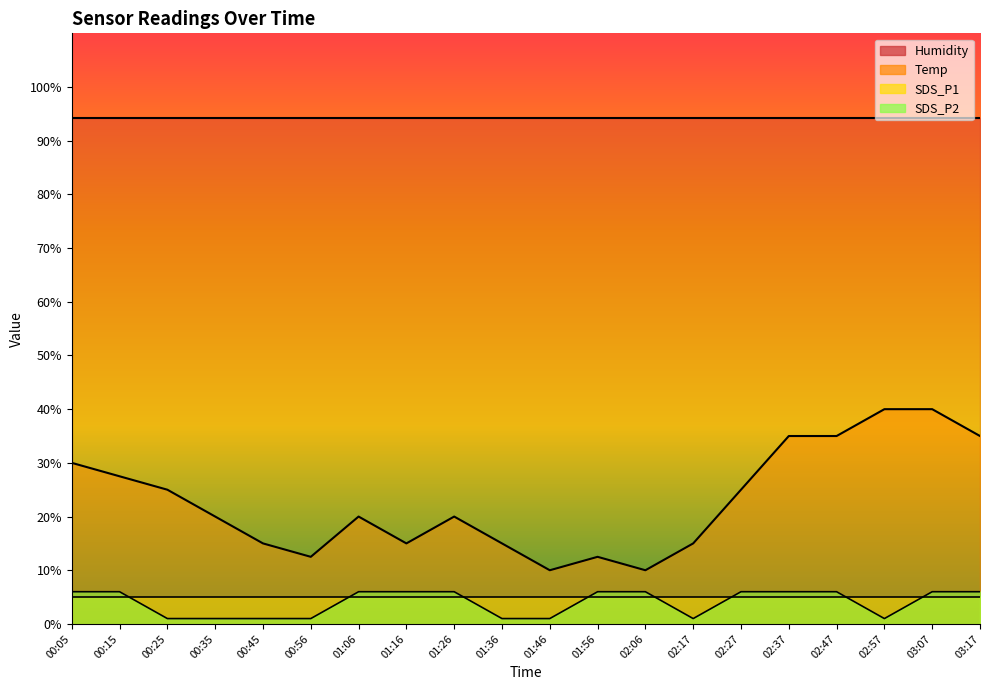

Which has a higher value, 03:07 or 01:46?

03:07